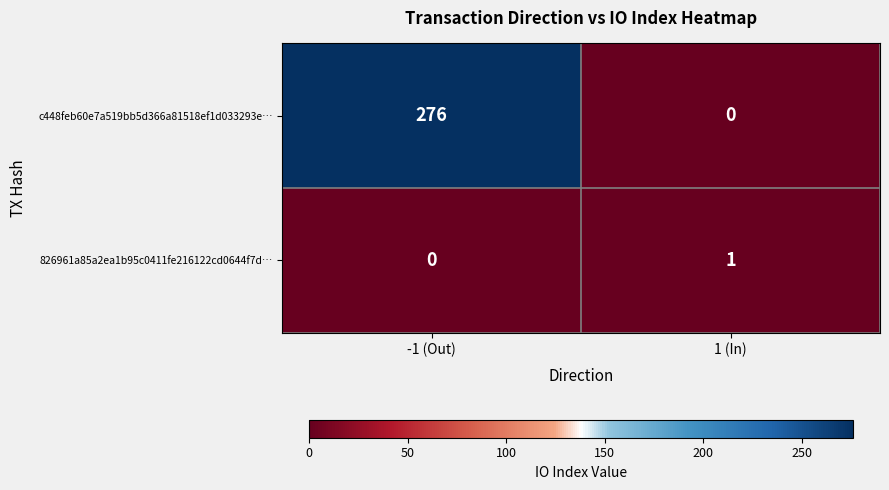

Rank the series by their average value, from lowest to highest.

826961a85a2ea1b95c0411fe216122cd0644f7d…, c448feb60e7a519bb5d366a81518ef1d033293e…